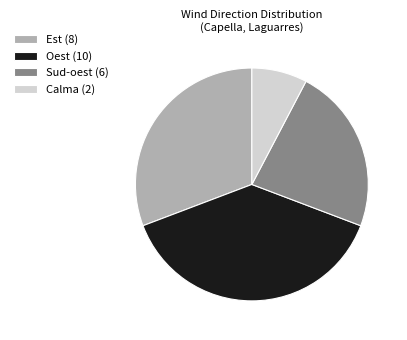

Do Est and Oest together represent more than half of the pie?

Yes